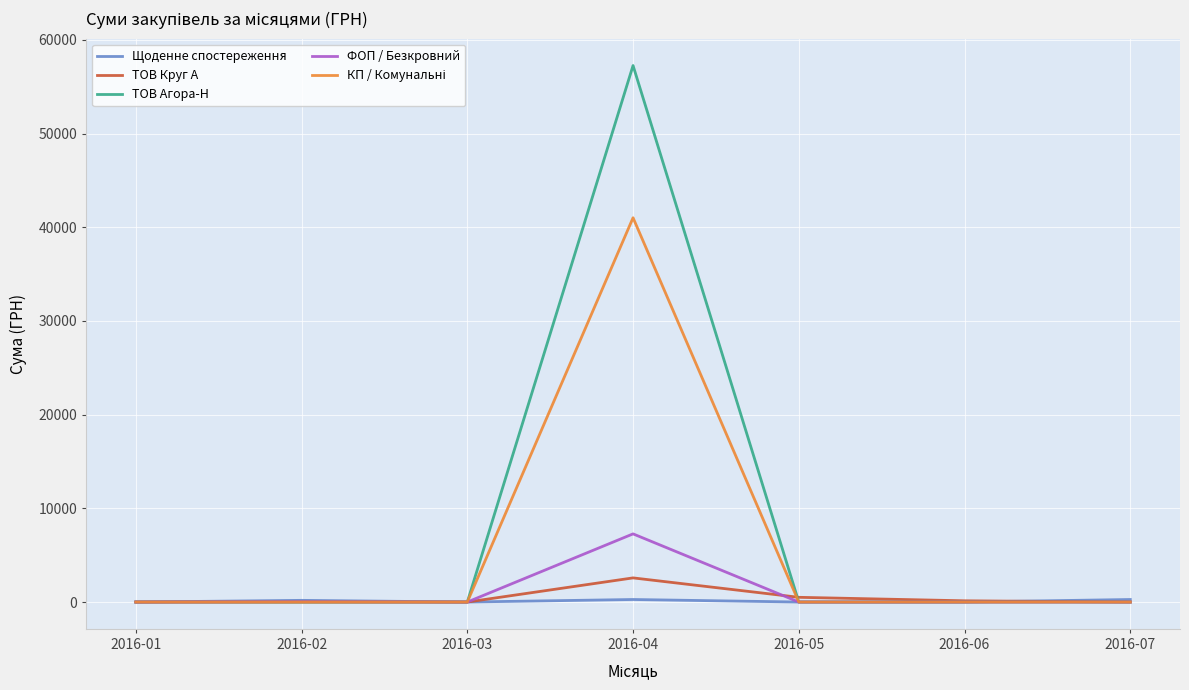

How many values in the ТОВ Агора-Н series exceed 0?

1